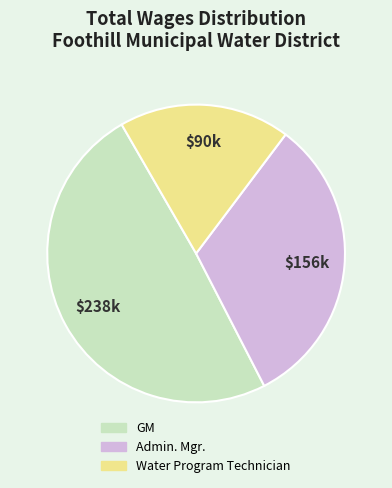

Rank the categories by value from highest to lowest.

GM, Admin. Mgr., Water Program Technician